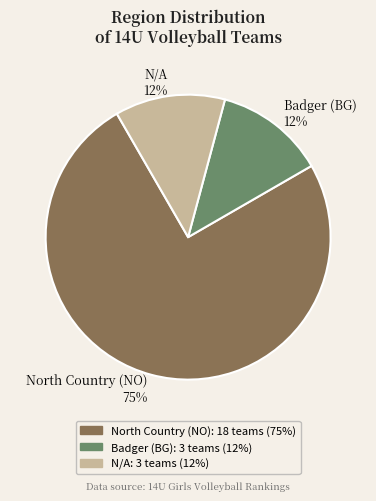

Approximately how many times larger is the value at N/A compared to Badger (BG)?

1.0